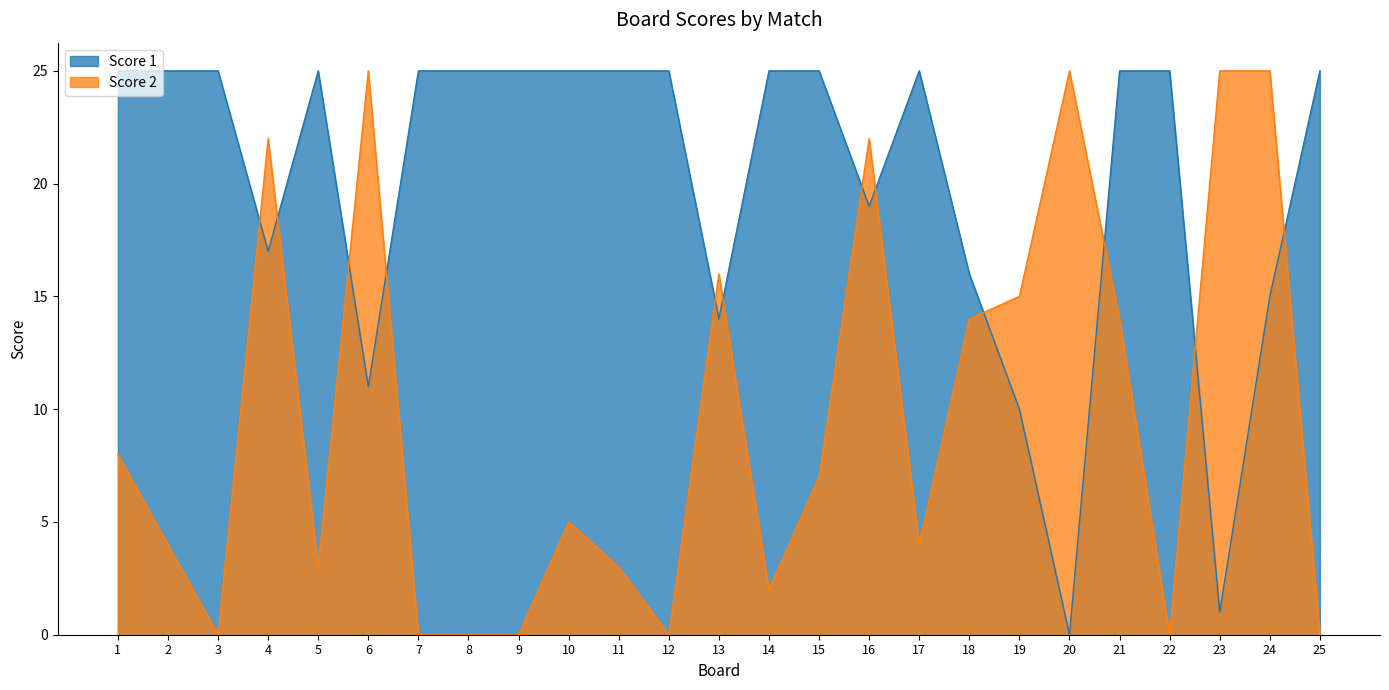

List the series in order of their peak value, lowest first.

Score 1, Score 2